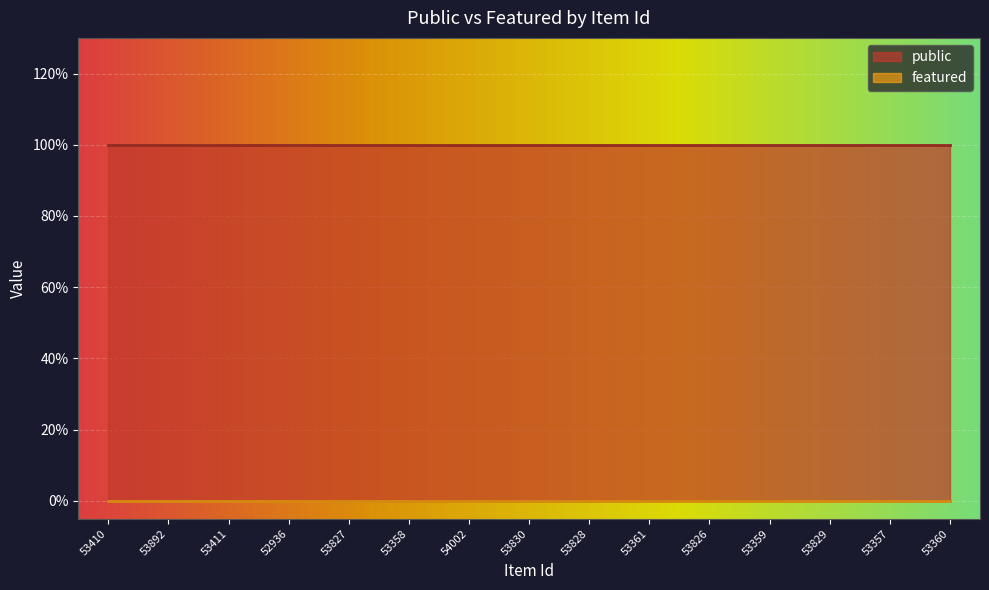

List the series in order of their overall mean, lowest first.

featured, public